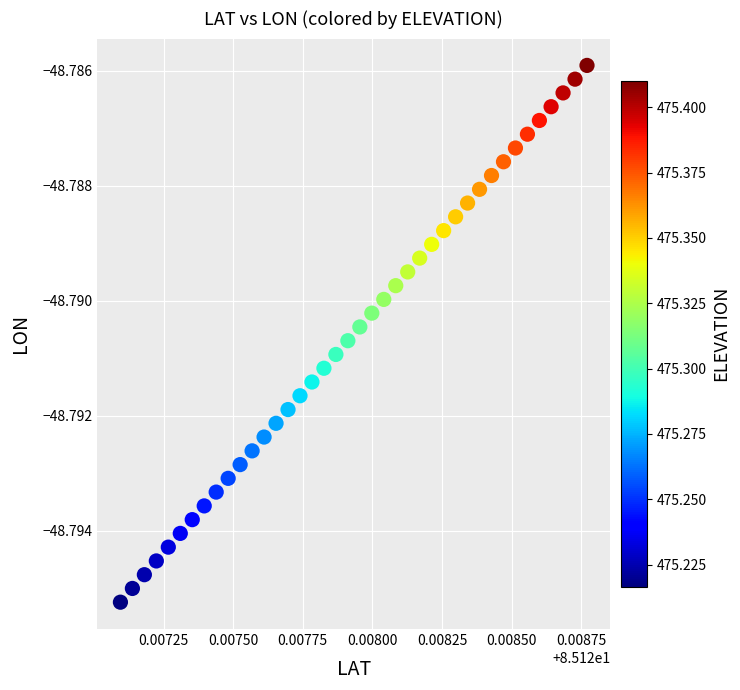

Count the number of points in this scatter plot.

40